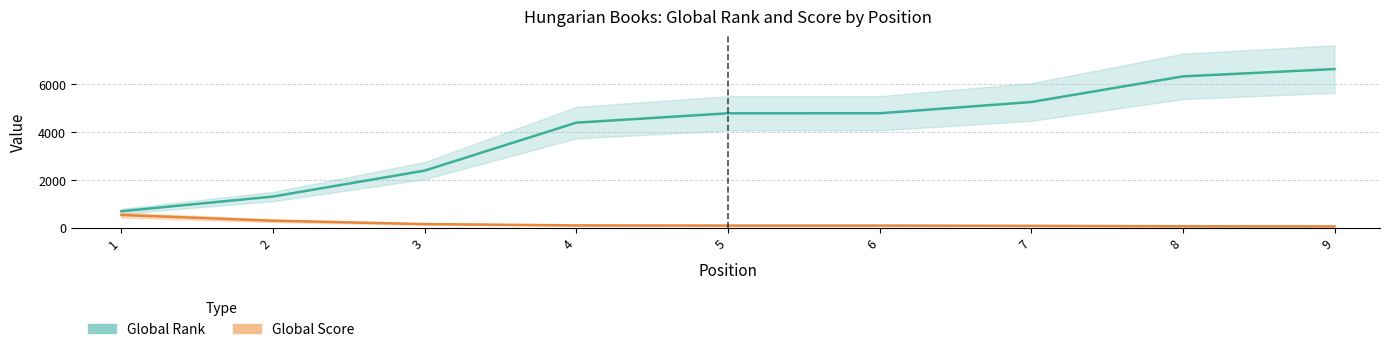

What is the value of the Global Rank point at the 5th from the left?

4776